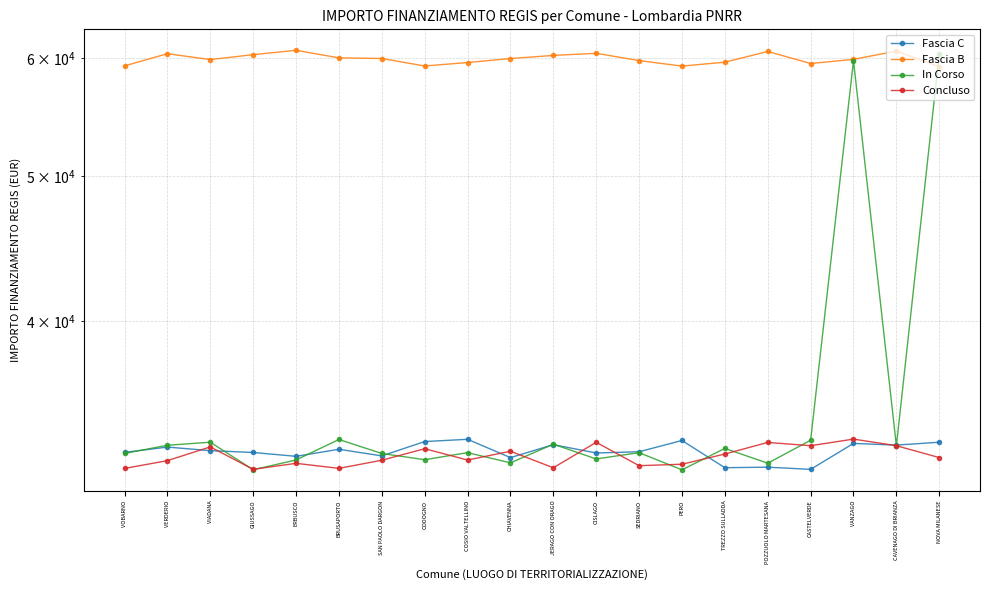

Which series has the largest total across all categories?

Fascia B